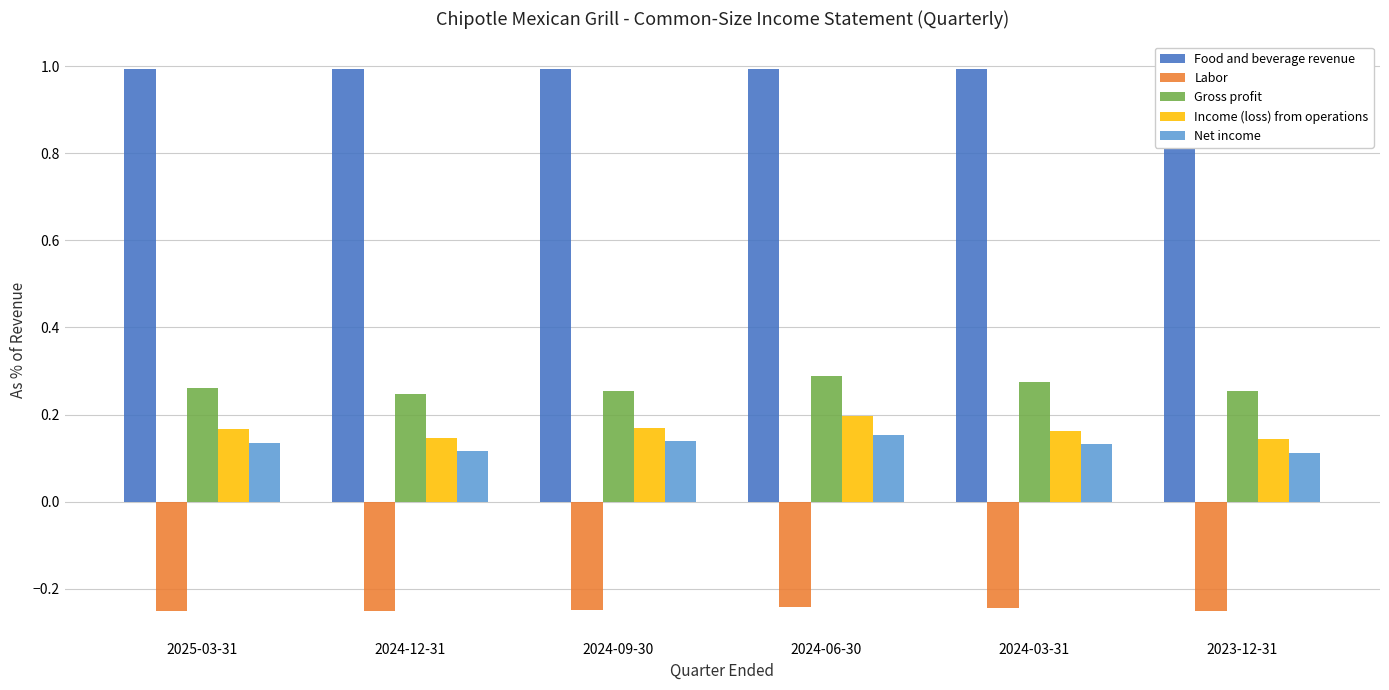

Between 2024-12-31 and 2024-03-31, which is larger?

2024-12-31